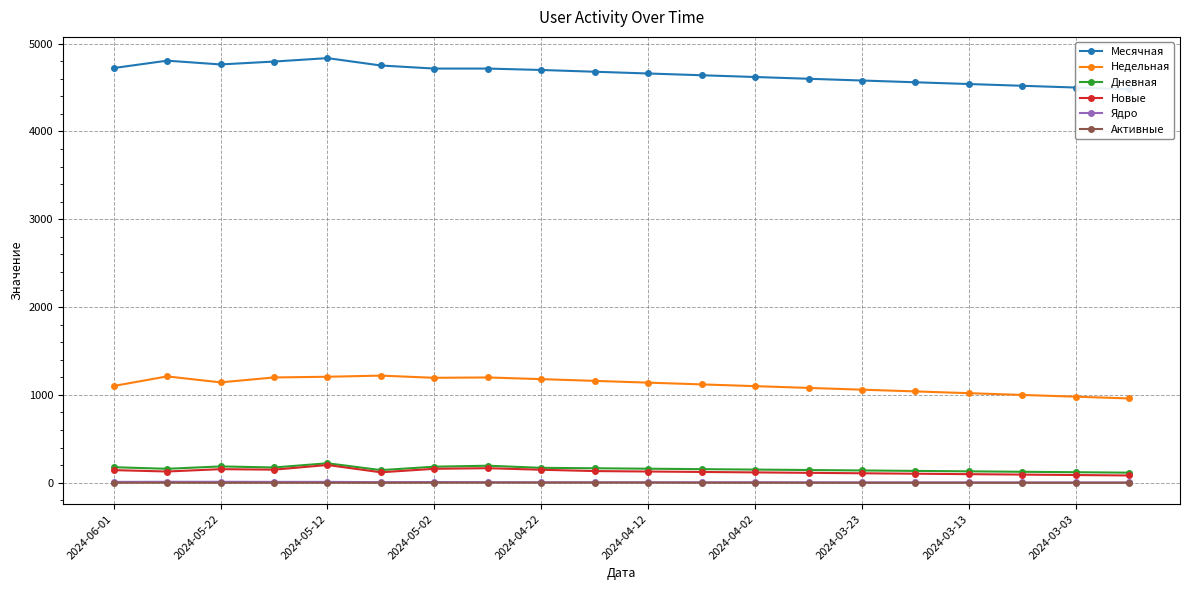

Is it true that Активные equals 0 at 2024-05-12?

True